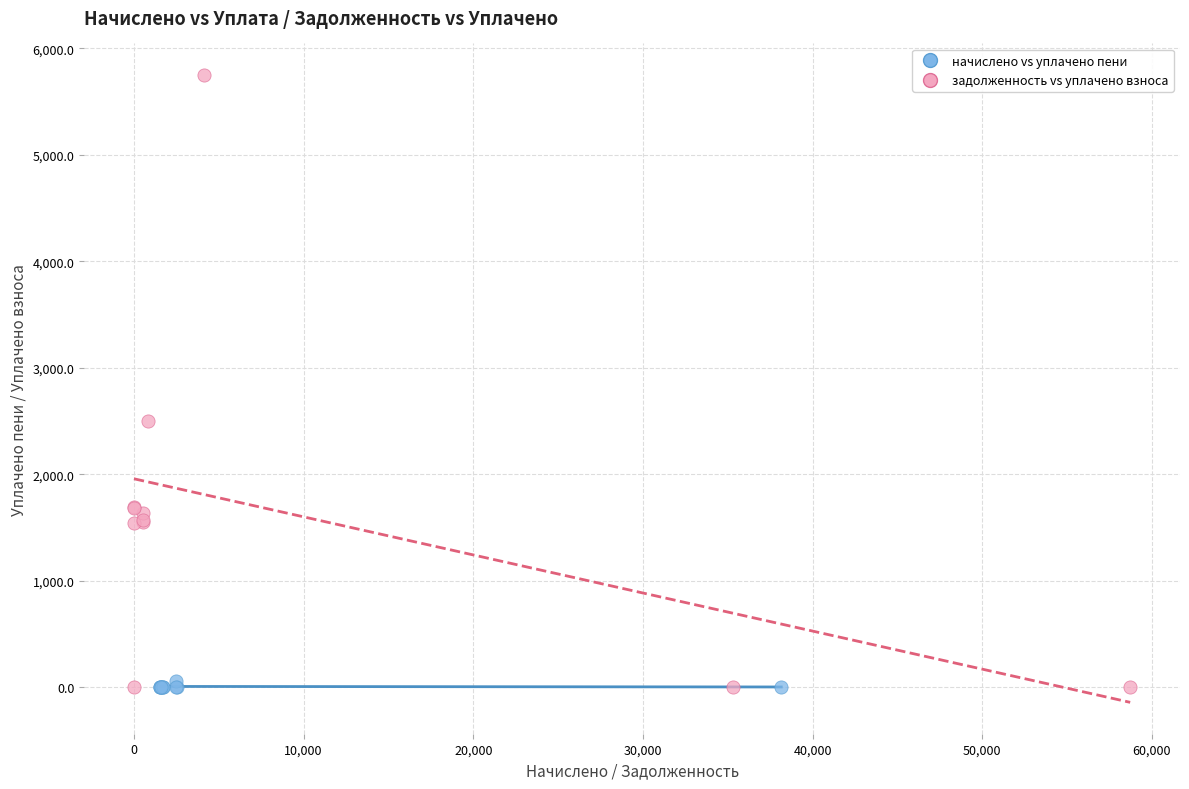

Which series reaches the maximum Y coordinate?

задолженность vs уплачено взноса